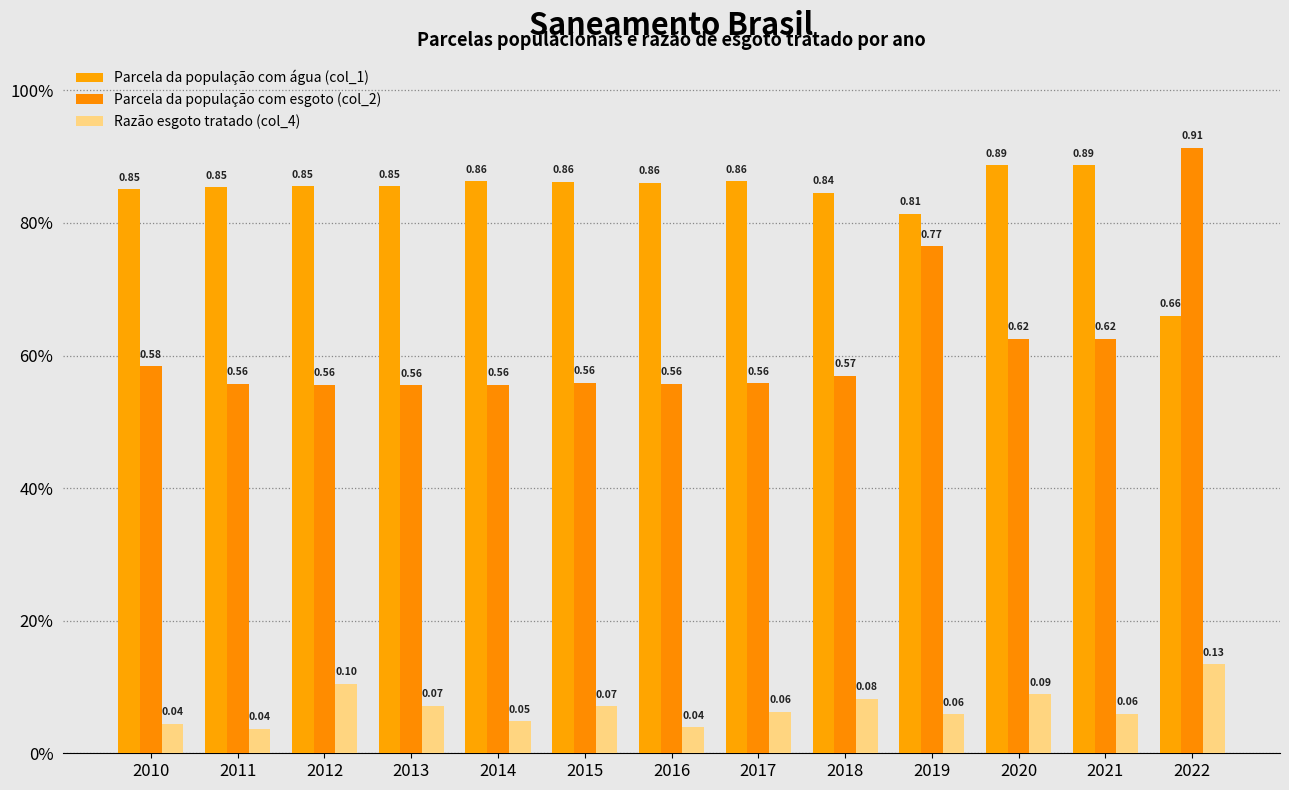

Which series changed the most between 2019 and 2020?

Parcela da população com esgoto (col_2)